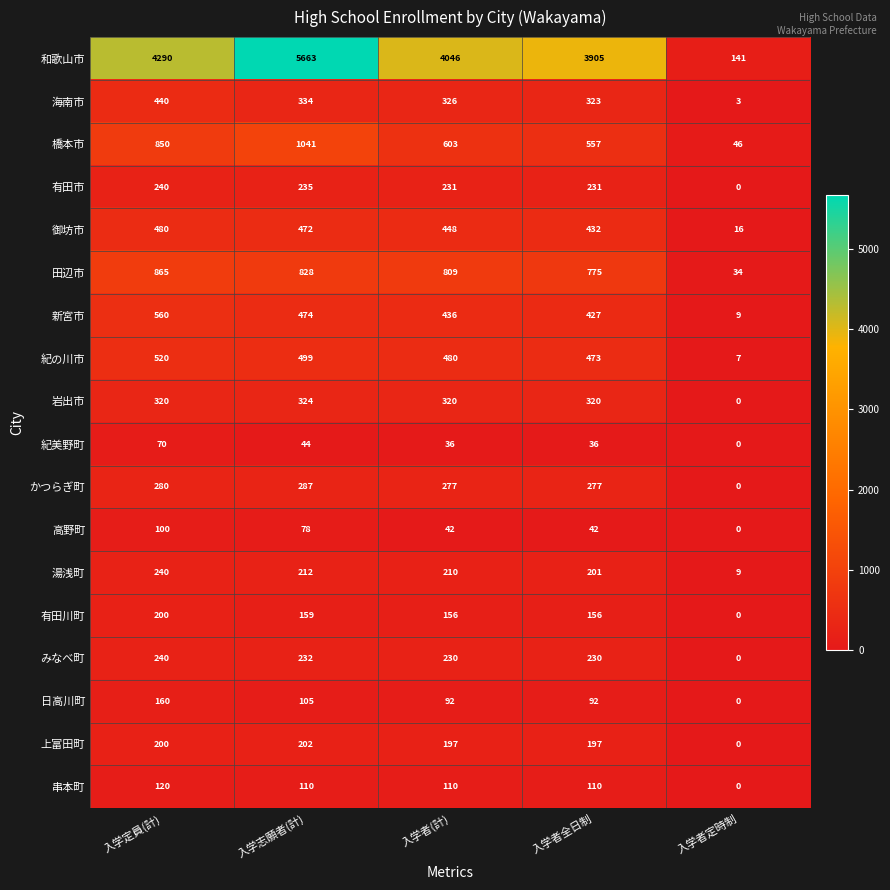

Which category has the highest value across all series?

入学志願者(計)